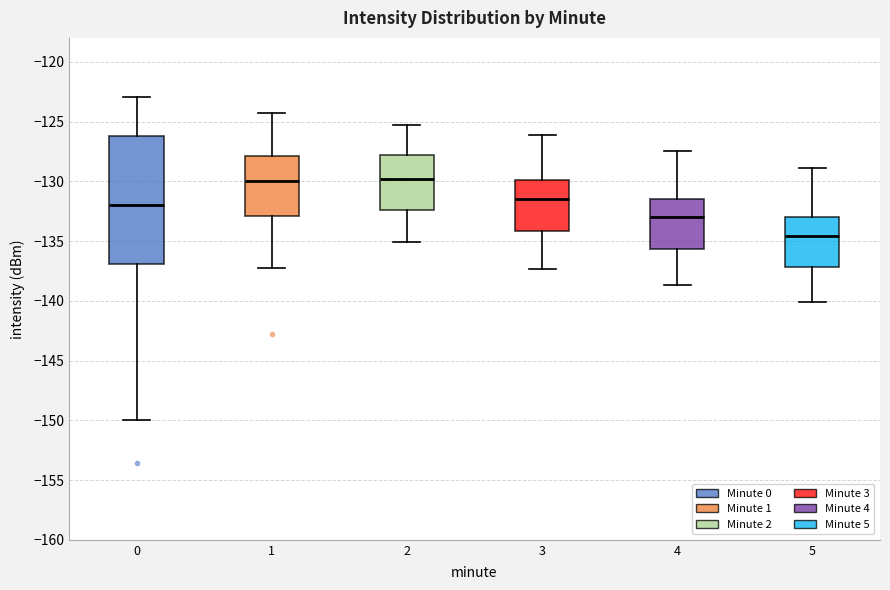

Which box is the tallest, from its lower edge to its upper edge?

0